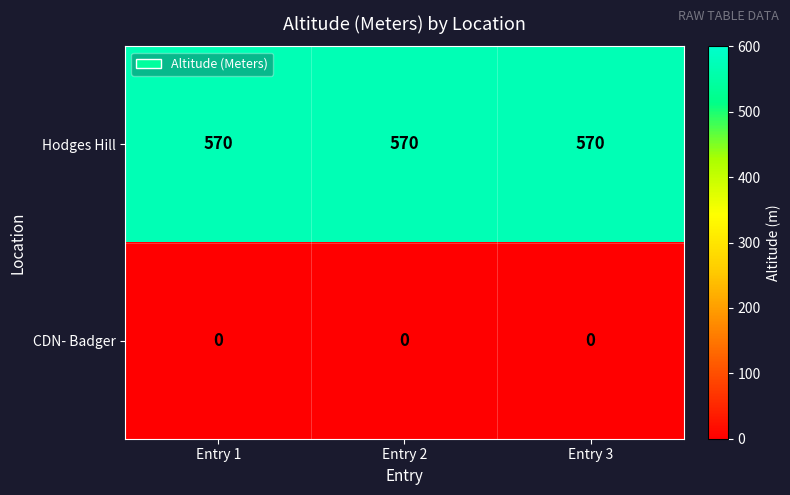

What is the sum of all Hodges Hill values?

1710